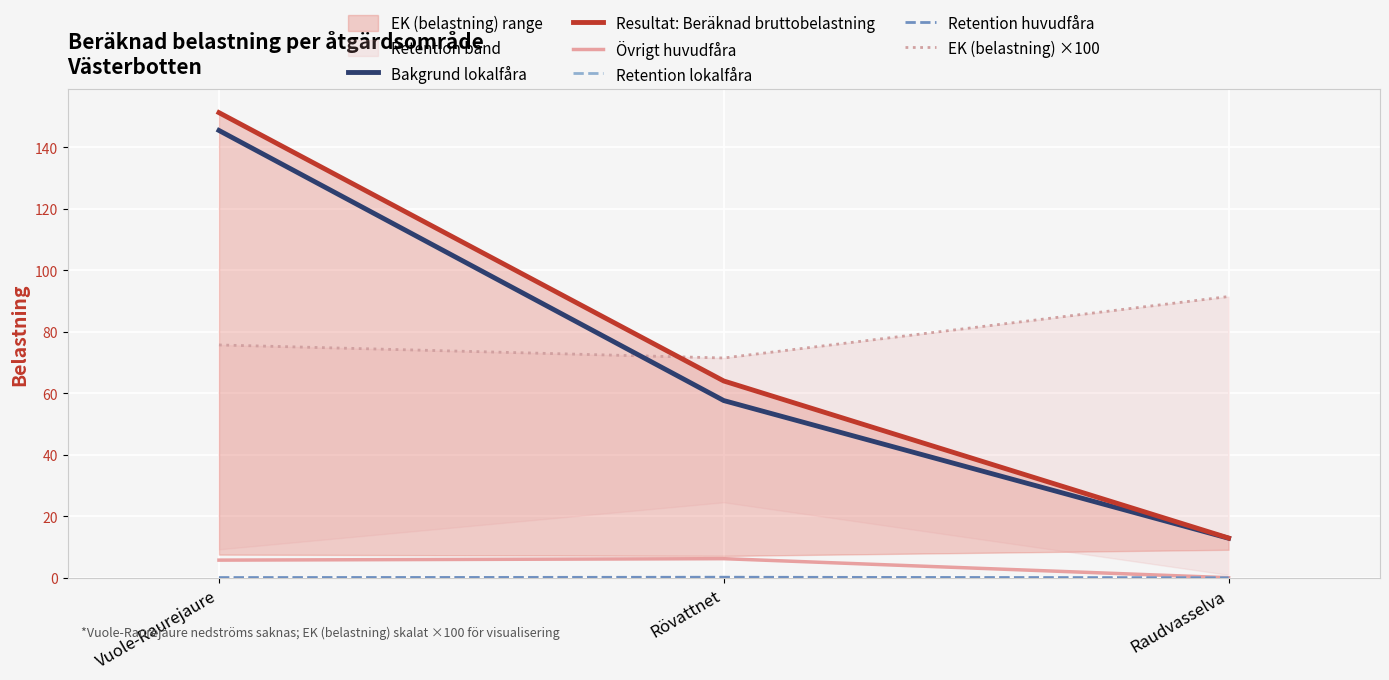

At which label does Bakgrund lokalfåra first exceed 57?

Vuole-Raurejaure